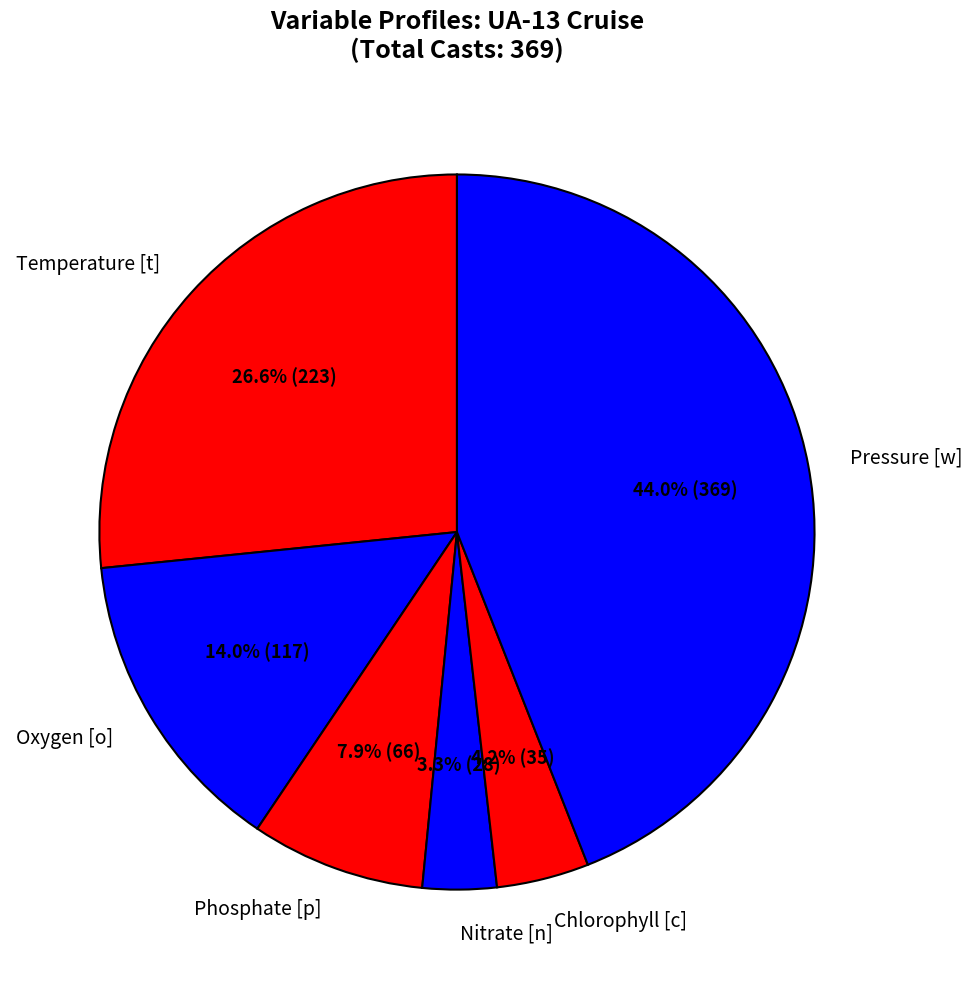

The Phosphate [p] slice represents 8% of the pie. True or false?

True